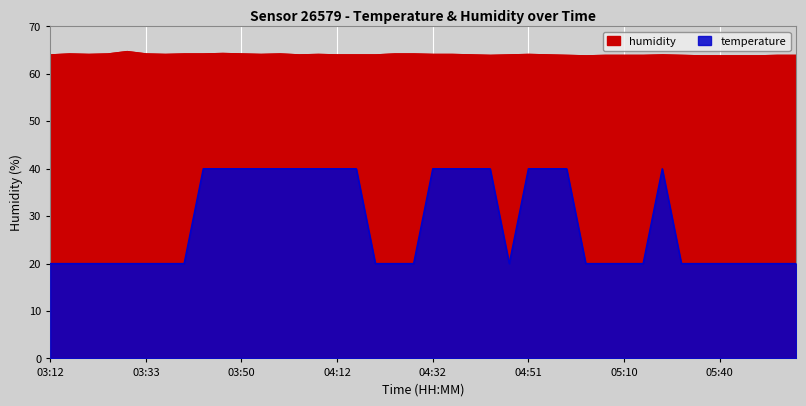

How many categories are shown in the chart?

40